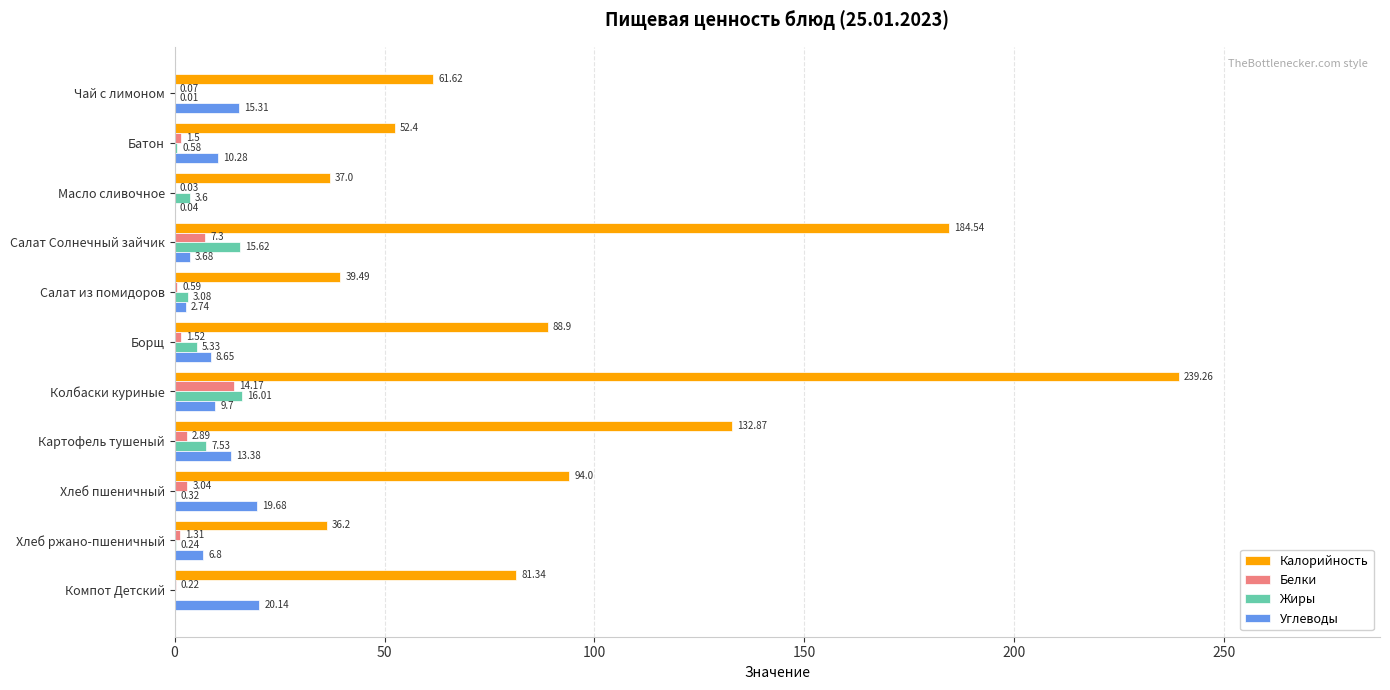

Which series has the largest range (max minus min)?

Калорийность